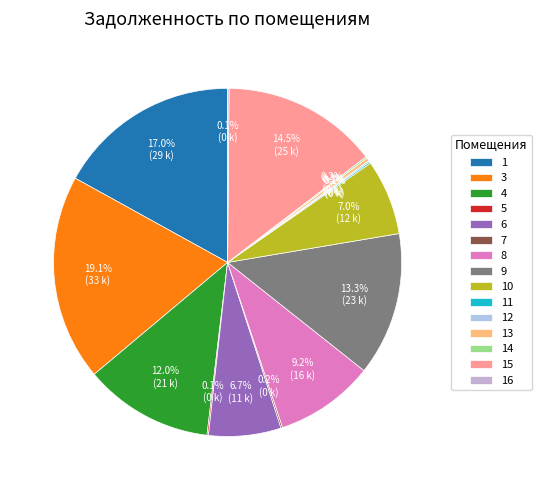

Is there a majority slice in this chart?

No